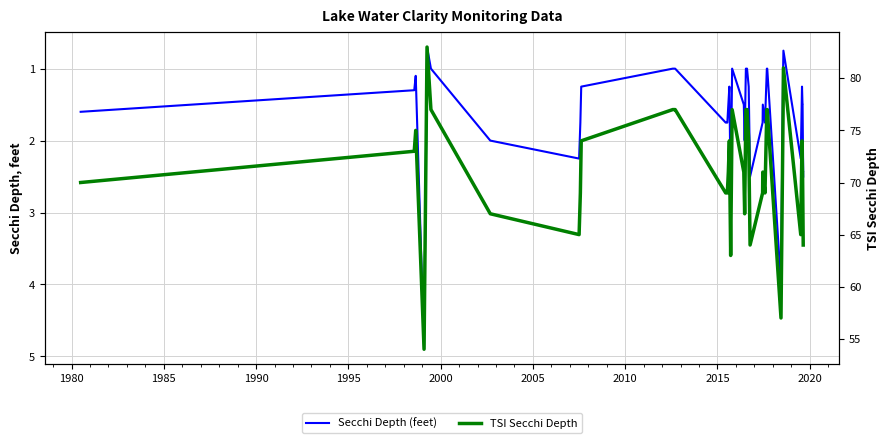

Reading left to right, transcribe all the data shown in this chart.

Secchi Depth (feet): 1.6	1.3	1.1	4.9	0.7	1.0	2.0	2.2	1.8	1.2	1.0	1.0	1.0	1.8	1.8	1.8	1.5	1.2	2.8	1.0	1.5	2.0	1.0	1.0	1.2	2.5	1.8	1.5	1.8	1.0	1.0	4.0	1.0	0.8	2.2	1.2	1.5	1.5	2.5
TSI Secchi Depth: 70.0	73.0	75.0	54.0	83.0	77.0	67.0	65.0	69.0	74.0	77.0	77.0	77.0	69.0	69.0	69.0	71.0	74.0	63.0	77.0	71.0	67.0	77.0	77.0	74.0	64.0	69.0	71.0	69.0	77.0	77.0	57.0	77.0	81.0	65.0	74.0	71.0	71.0	64.0